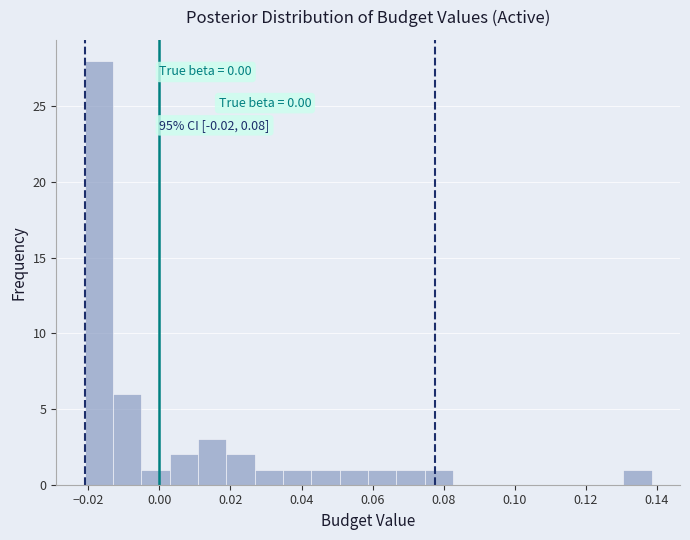

Read against the x-axis, roughly where is the centre of the tallest bar?

-0.018